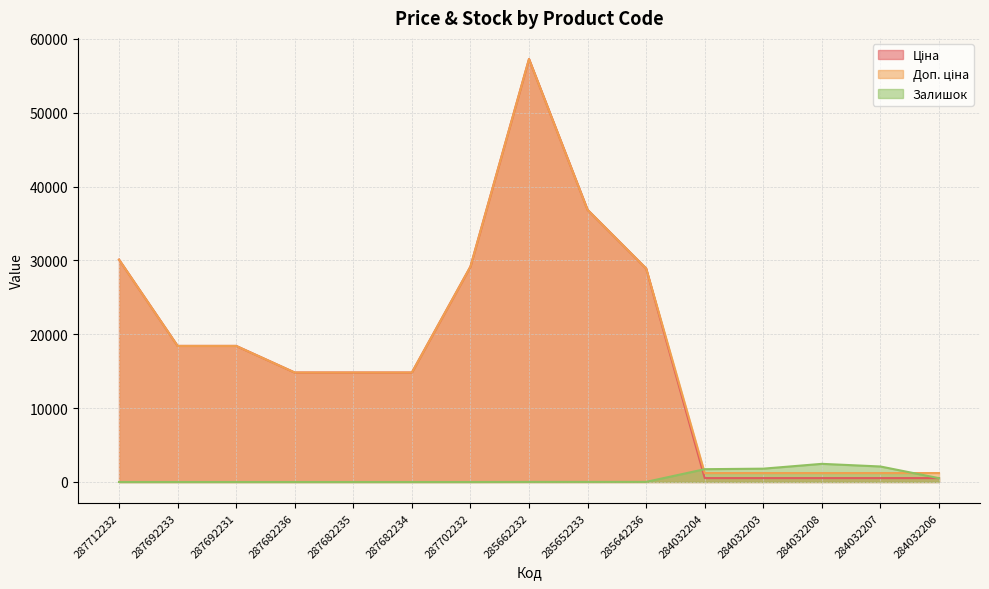

The Ціна series shows 30102.8 at 287712232. True or false?

True